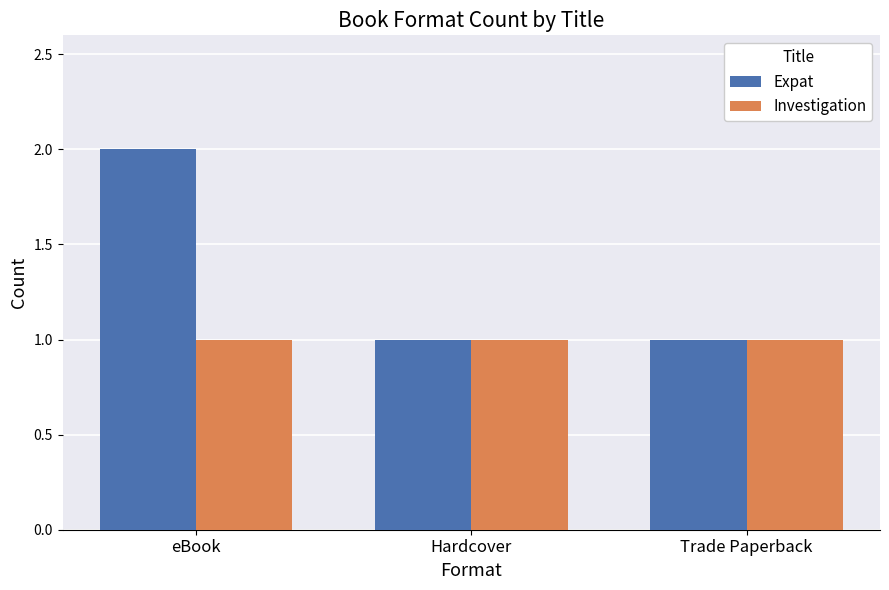

Reading right to left, extract all data points from this chart.

Expat: 1	1	2
Investigation: 1	1	1